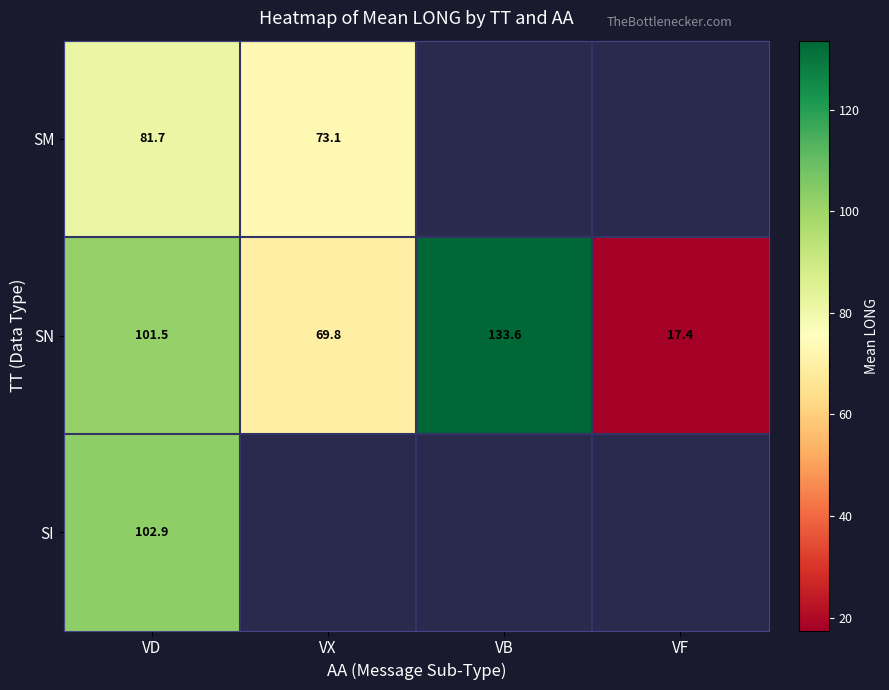

The value of SM at VX is 73.1. True or false?

True